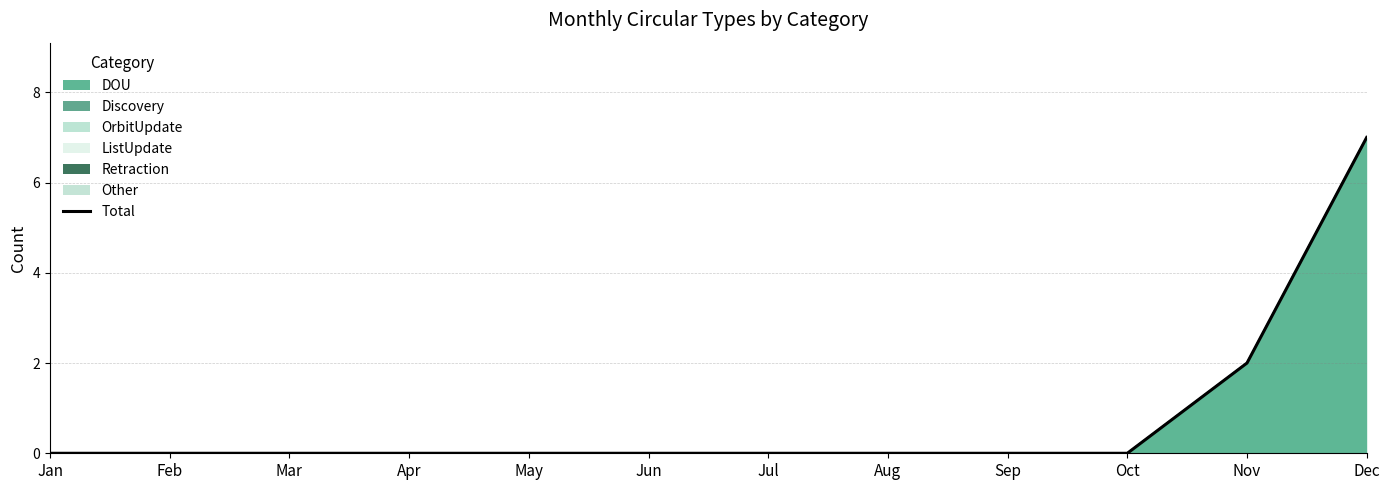

What is the maximum value shown in the chart?

7